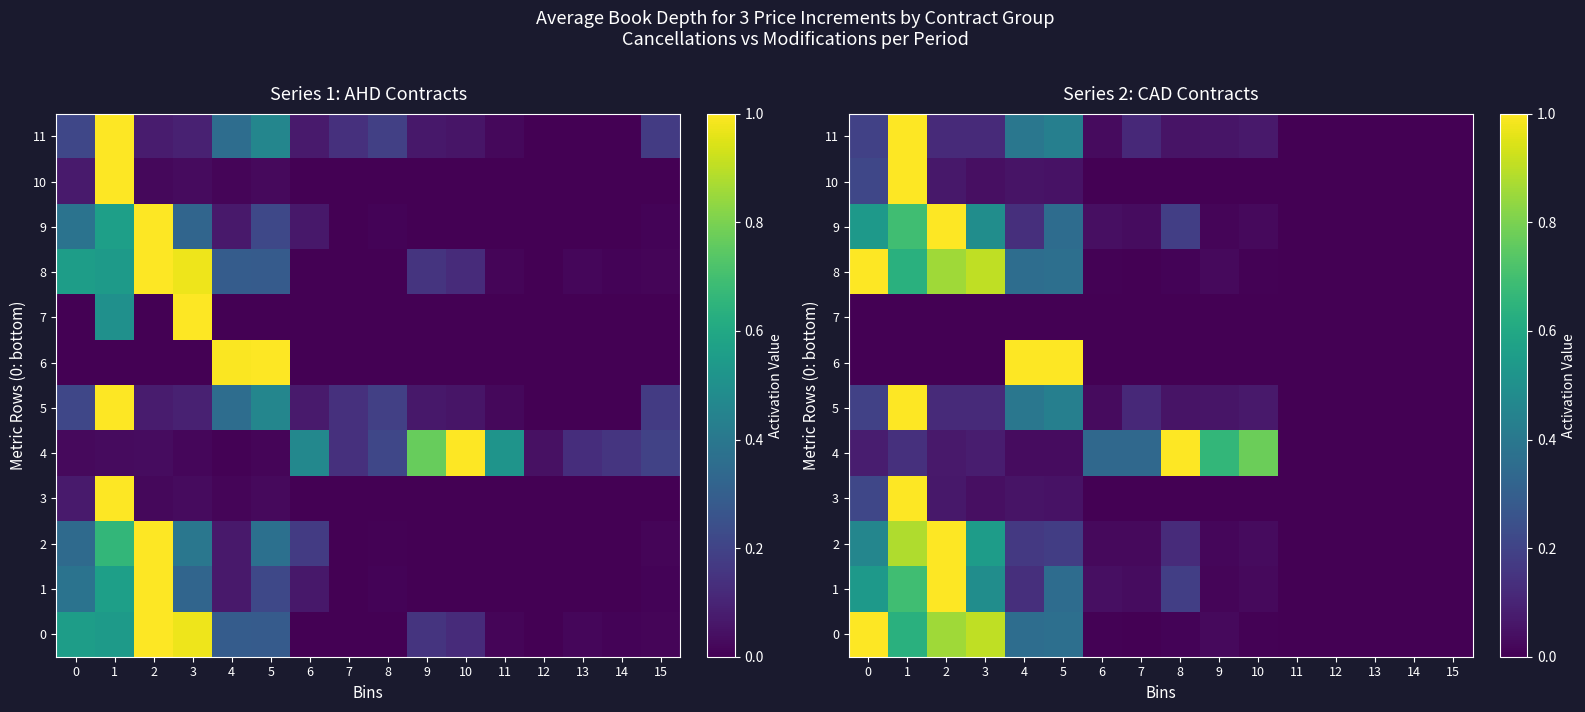

What is the difference between the maximum and minimum values in the 5 series?

1.0